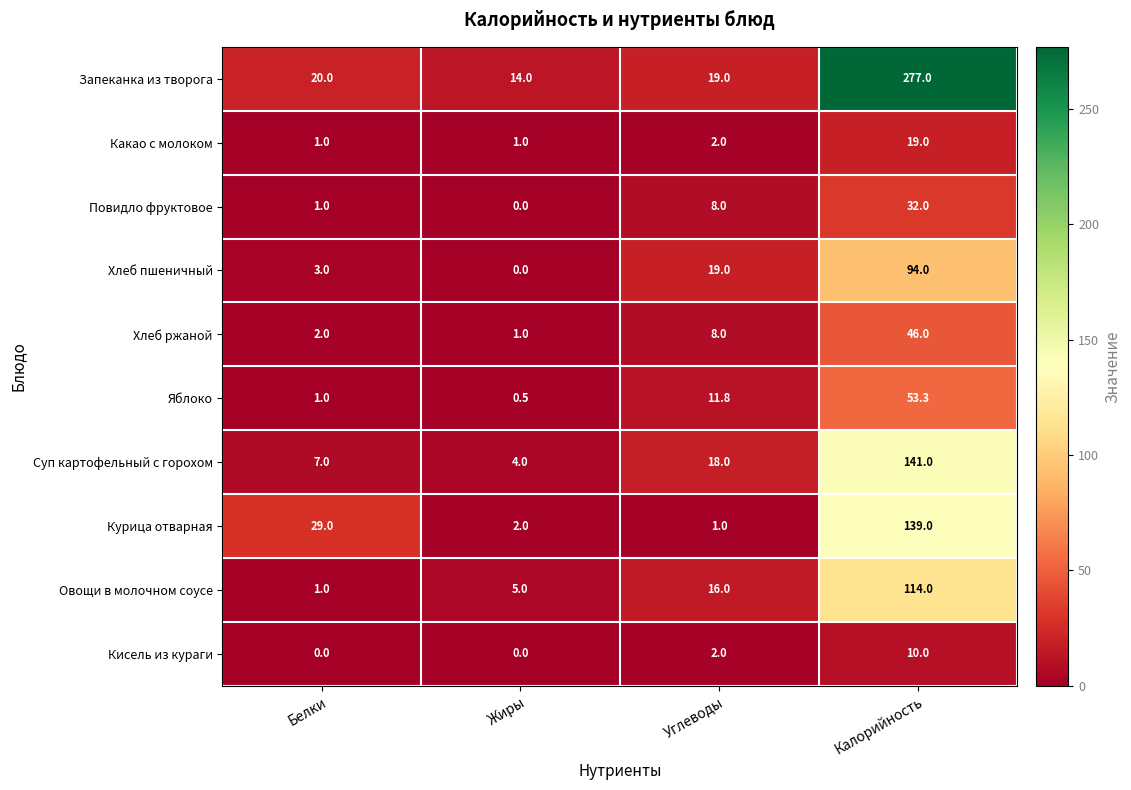

What is the difference between the maximum and minimum values in the Кисель из кураги series?

10.0